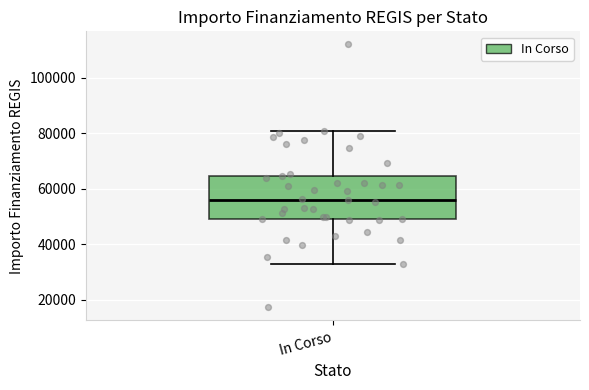

Where is the upper edge of the box for In Corso on the y-axis? The values are not printed on the chart, so give them approximately, as read against the axis.

64000